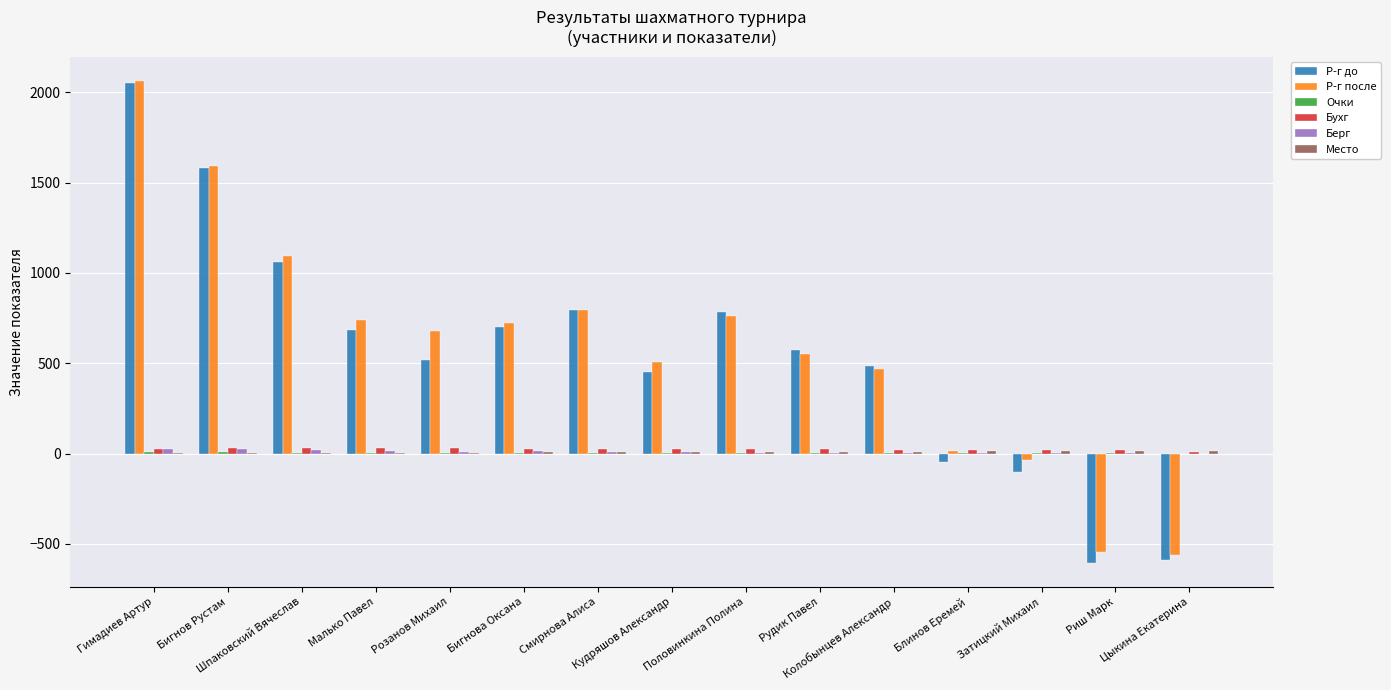

What is the sum of all Бухг values?

366.5